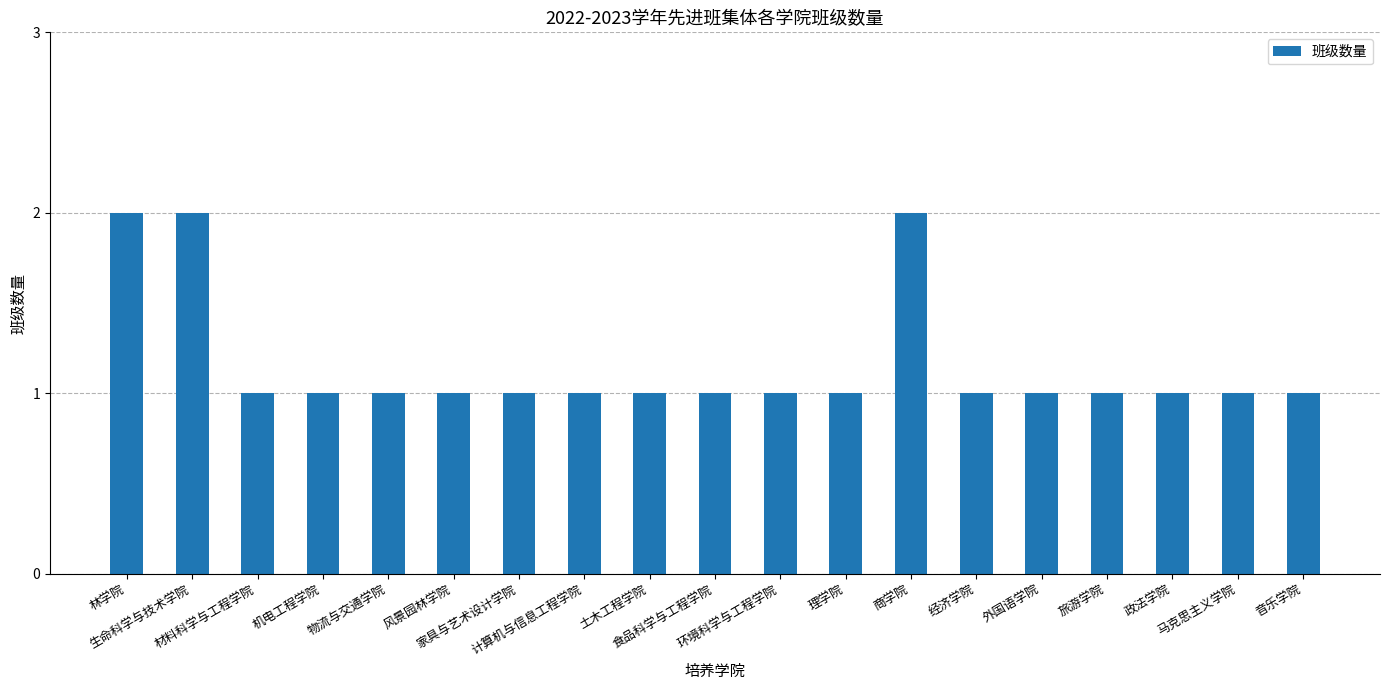

The chart shows a value of 0 at 土木工程学院. True or false?

False